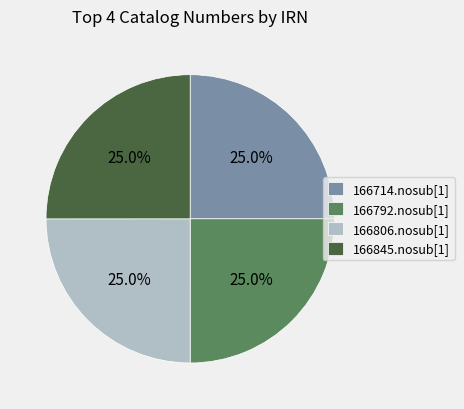

What is the ratio of the value at 166714.nosub[1] to the value at 166792.nosub[1]?

1.0